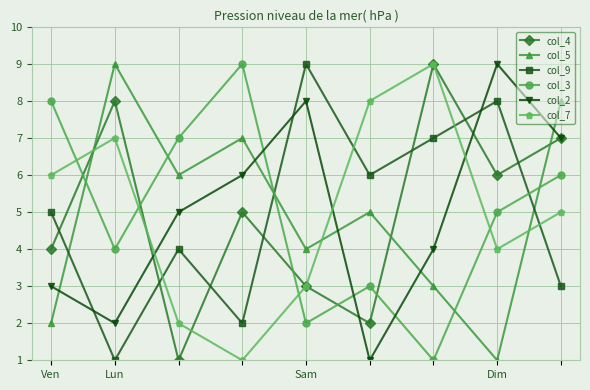

How many lines are shown in the chart?

6